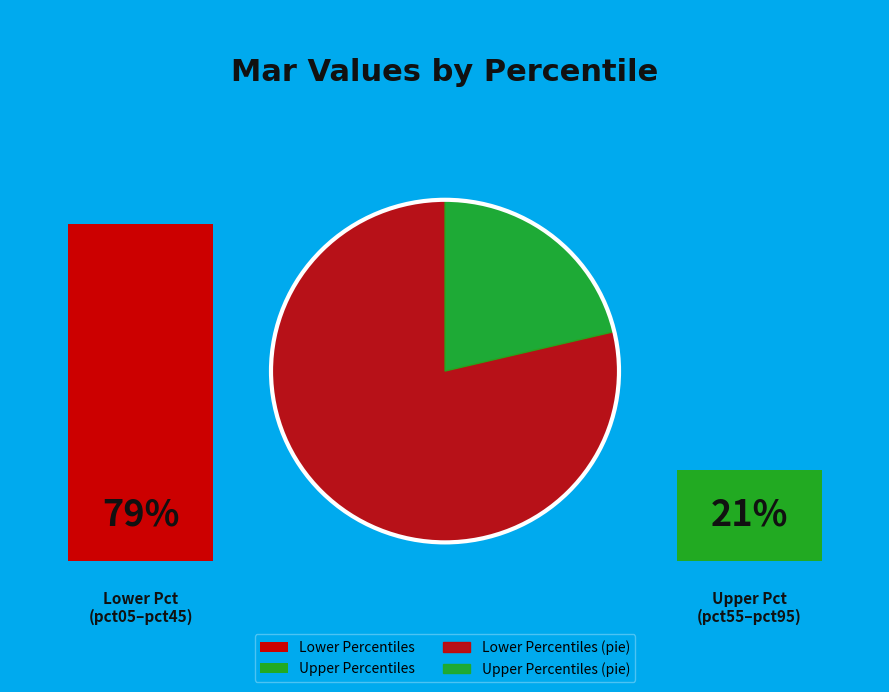

Between pct05 and pct45, which is larger?

pct05